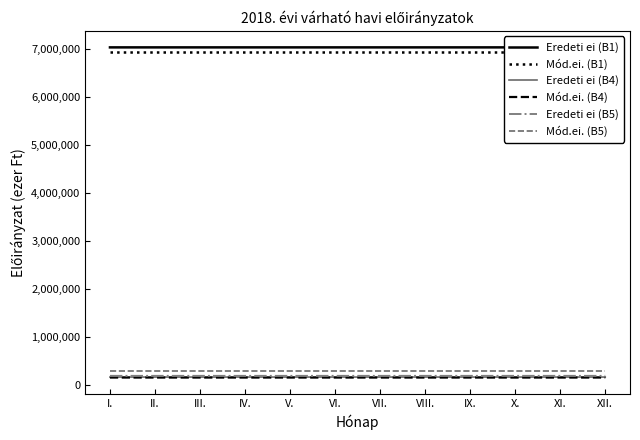

What is the maximum value for Eredeti ei (B1)?

7036141